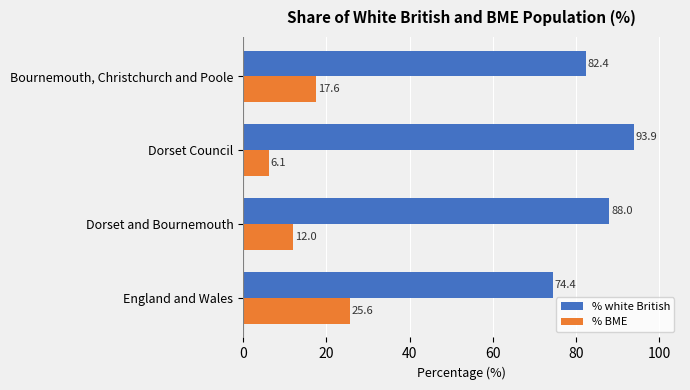

Is it true that % BME equals 25.6 at England and Wales?

True